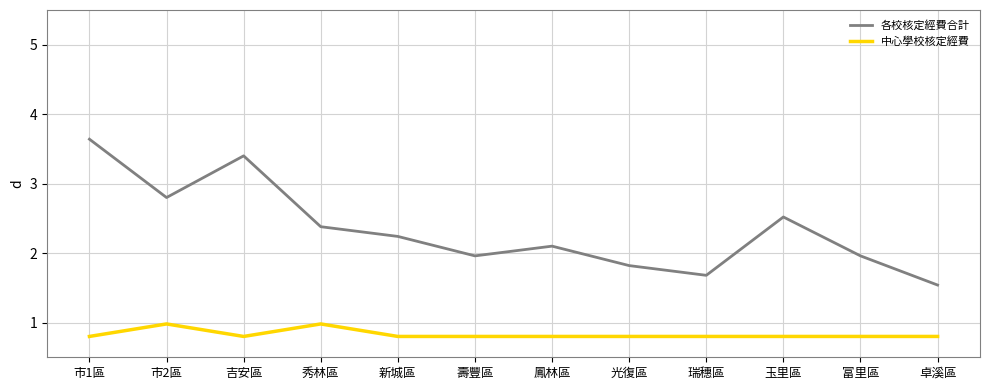

Rank the series at 吉安區 from lowest to highest value.

中心學校核定經費, 各校核定經費合計